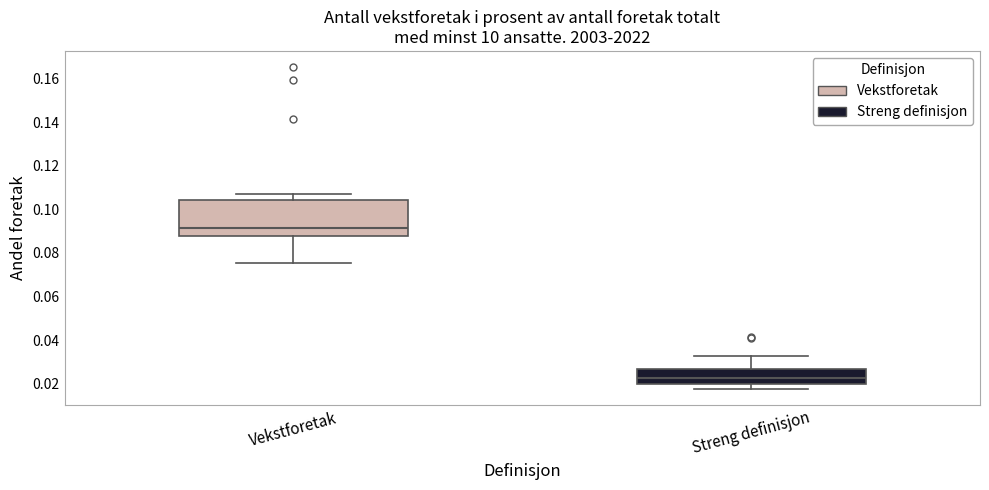

Where is the lower edge of the box for Vekstforetak on the y-axis? The values are not printed on the chart, so give them approximately, as read against the axis.

0.088